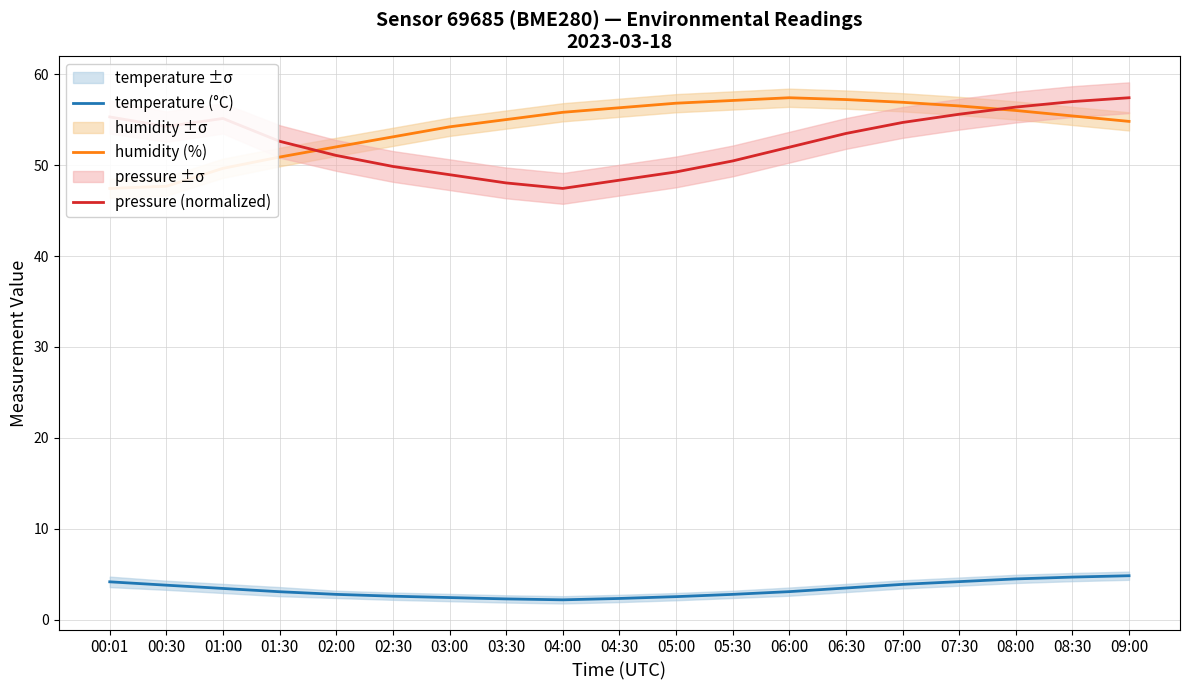

Reading left to right, transcribe all the data shown in this chart.

temperature (°C): 00:01=4.2	00:30=3.8	01:00=3.5	01:30=3.1	02:00=2.8	02:30=2.6	03:00=2.5	03:30=2.3	04:00=2.2	04:30=2.4	05:00=2.5	05:30=2.8	06:00=3.1	06:30=3.5	07:00=3.9	07:30=4.2	08:00=4.5	08:30=4.7	09:00=4.8
humidity (%): 00:01=47.4	00:30=47.7	01:00=49.6	01:30=50.9	02:00=52.0	02:30=53.1	03:00=54.2	03:30=55.0	04:00=55.8	04:30=56.3	05:00=56.8	05:30=57.1	06:00=57.4	06:30=57.2	07:00=56.9	07:30=56.5	08:00=56.0	08:30=55.4	09:00=54.8
pressure (normalized): 00:01=55.3	00:30=54.2	01:00=55.1	01:30=52.6	02:00=51.1	02:30=49.8	03:00=48.9	03:30=48.0	04:00=47.4	04:30=48.3	05:00=49.2	05:30=50.5	06:00=52.0	06:30=53.5	07:00=54.7	07:30=55.6	08:00=56.4	08:30=57.0	09:00=57.4